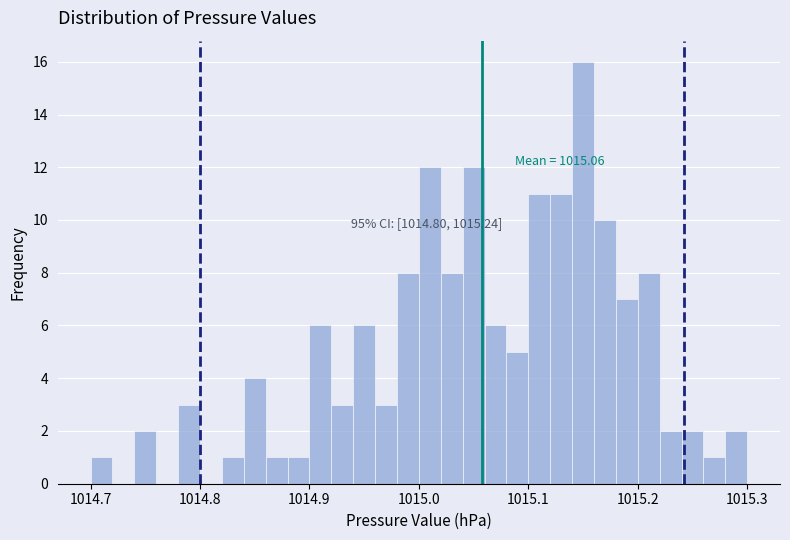

Around what value on the x-axis is the tallest bar? Give the approximate position of its centre, as read against the axis.

1015.15